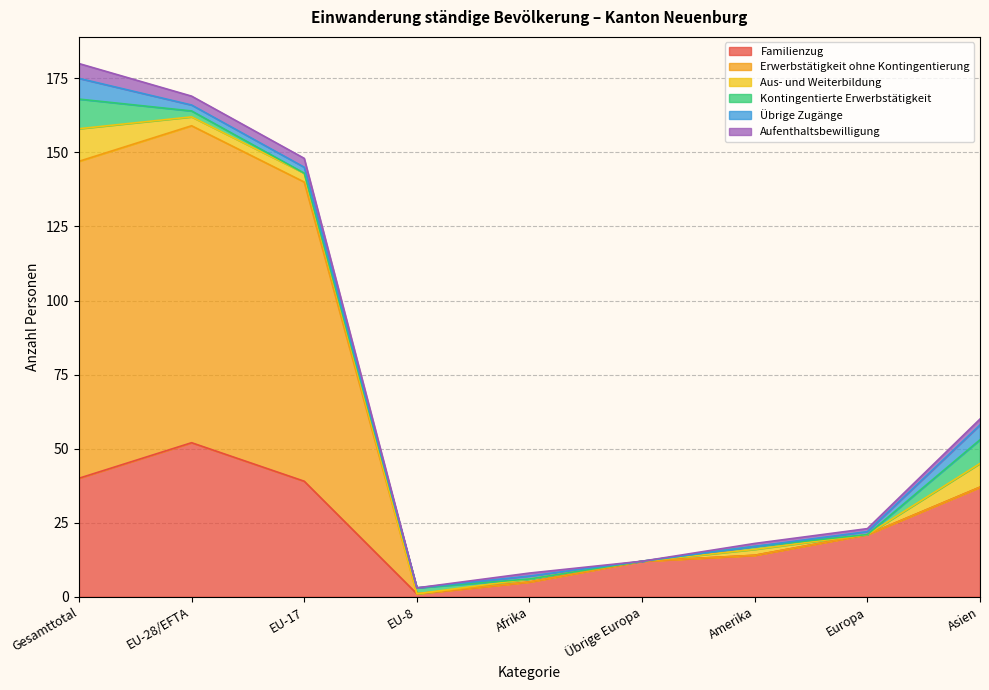

Which has a higher value, EU-17 or Europa?

EU-17